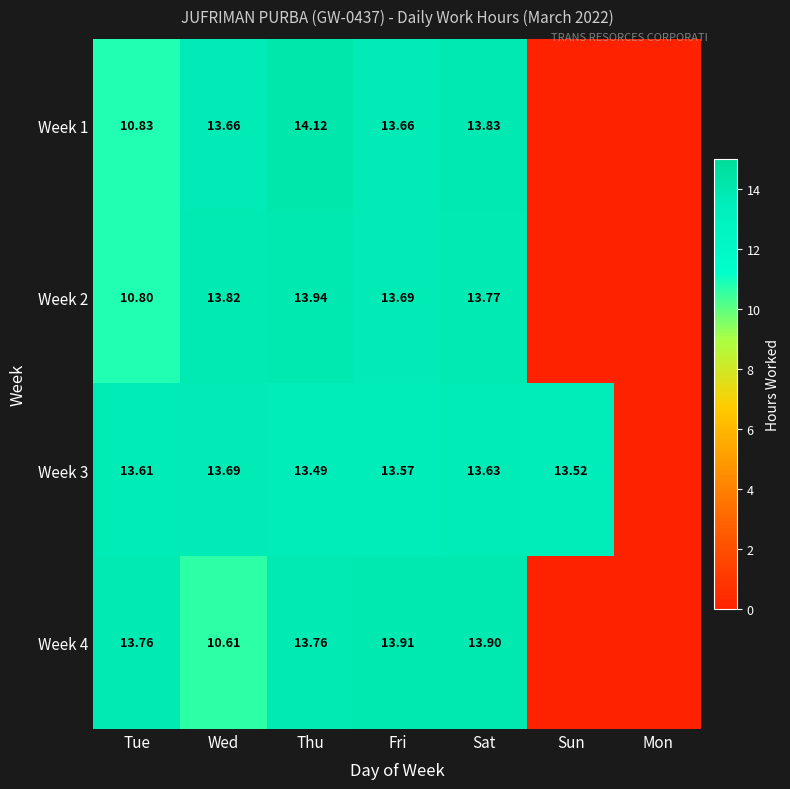

The Week 4 series shows 13.8 at Tue. True or false?

True